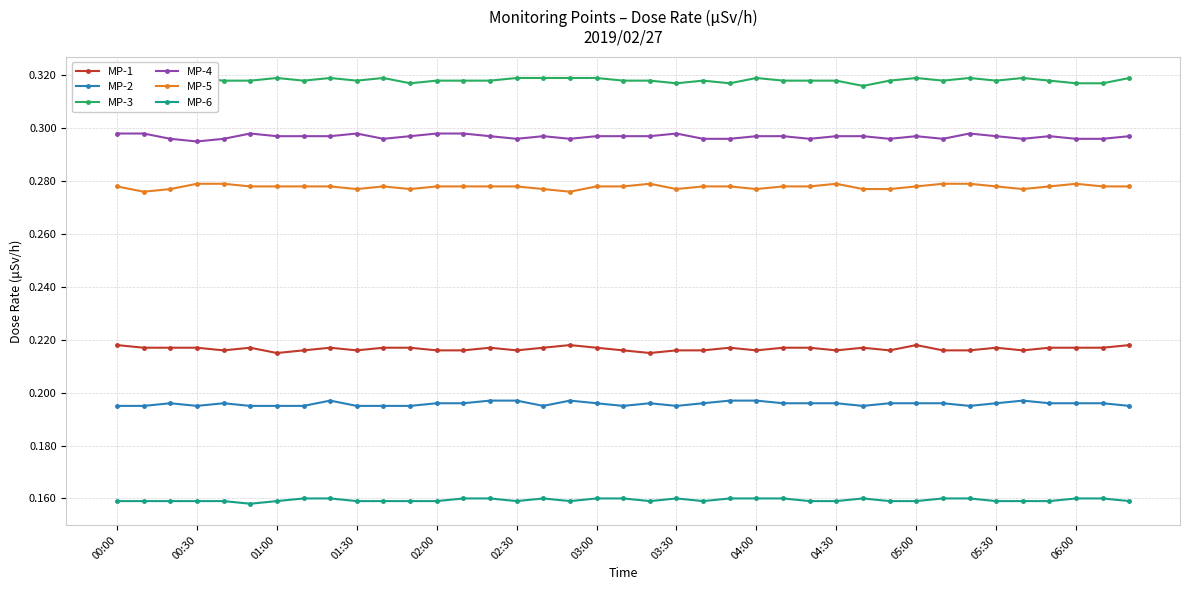

How many MP-2 values are between 0 and 1?

39